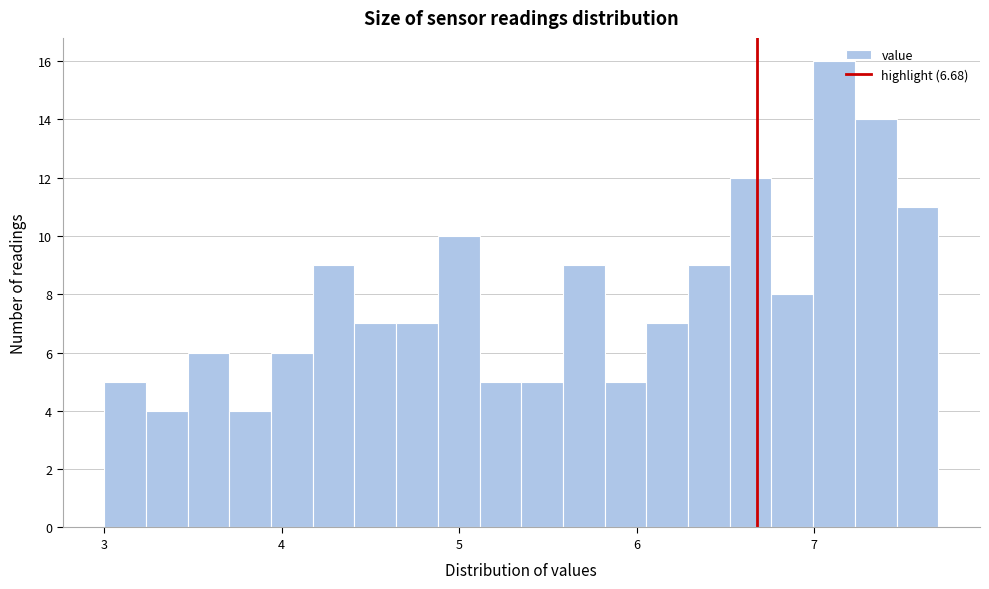

Around what value on the x-axis is the tallest bar? Give the approximate position of its centre, as read against the axis.

7.1